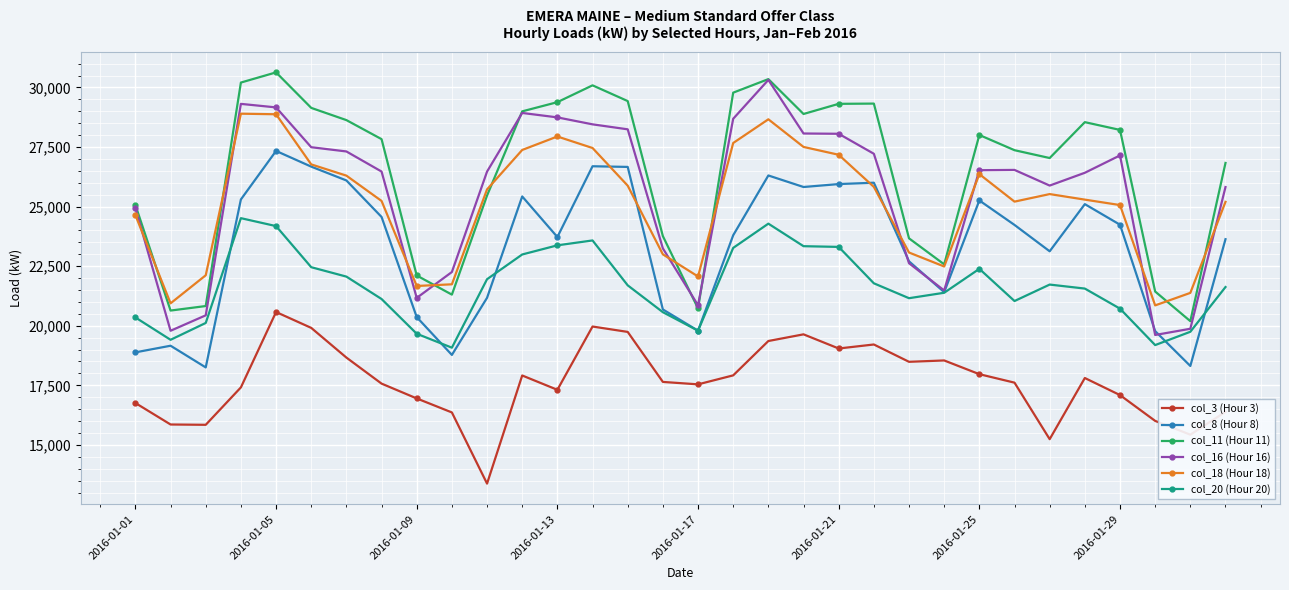

True or false: col_11 (Hour 11) and col_16 (Hour 16) intersect in this chart.

True